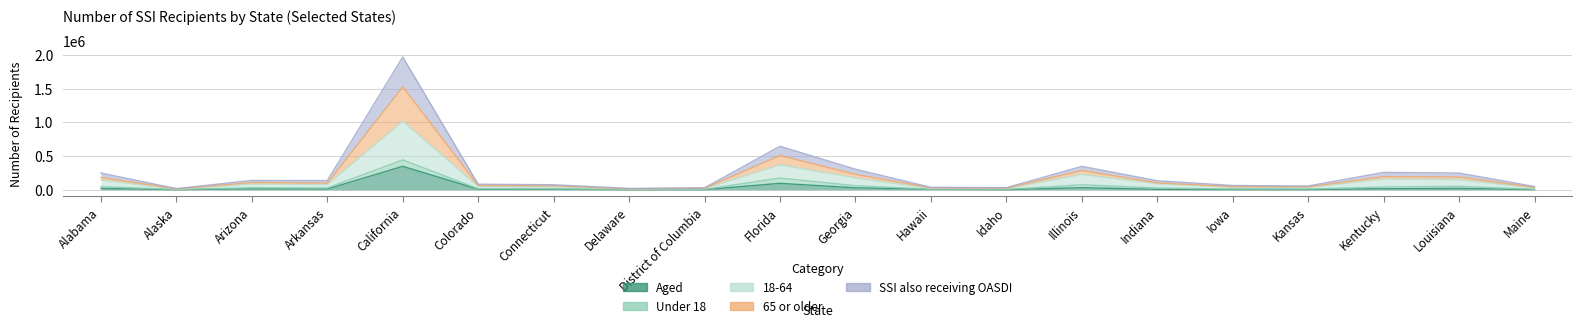

Does the chart display data point markers on the line(s)?

No